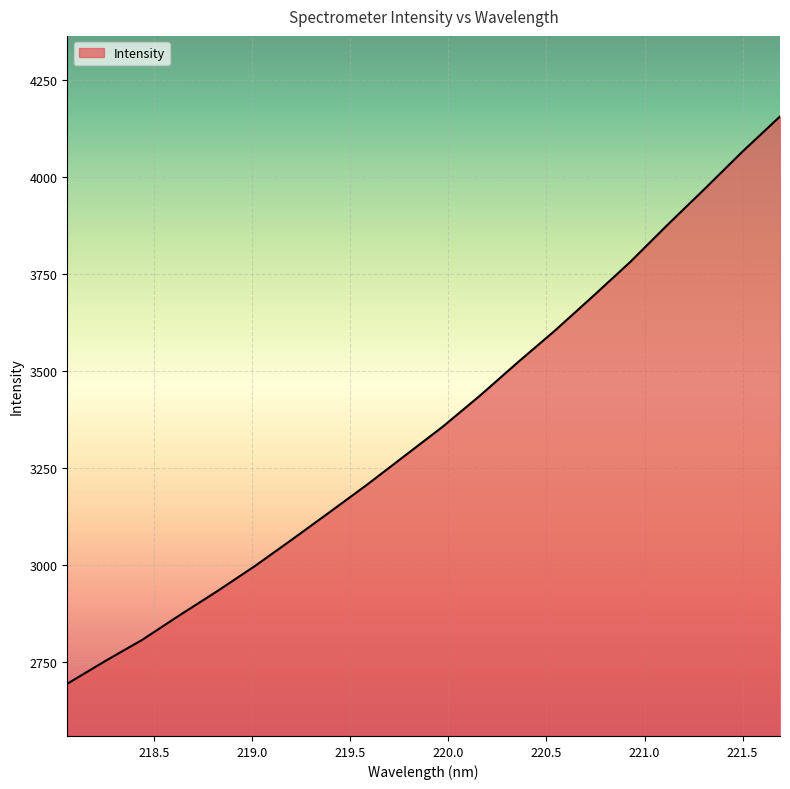

What is the minimum value shown in the chart?

2692.9